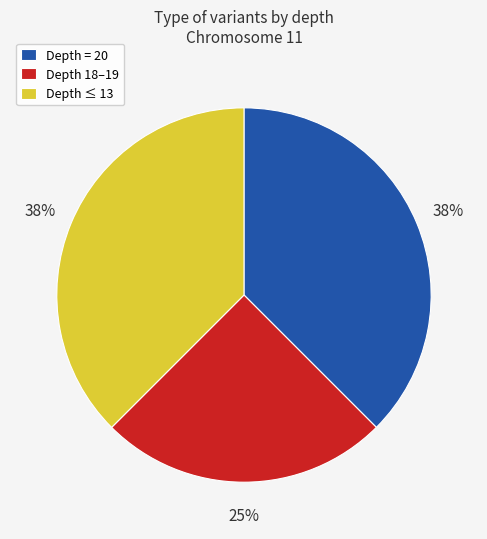

Which slice is the smallest?

Depth 18–19